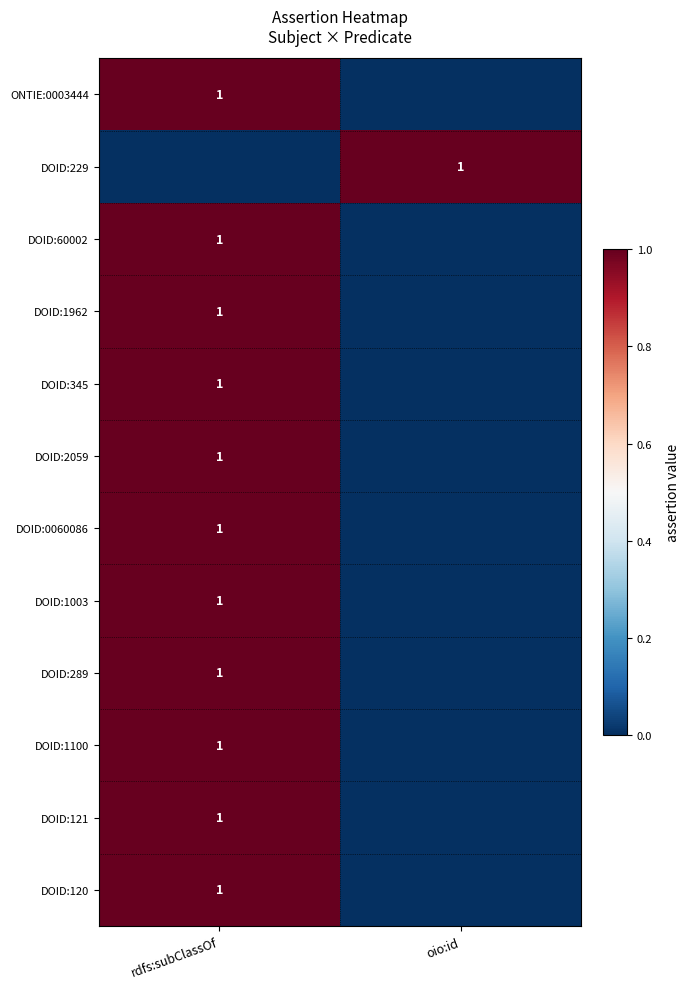

True or false: DOID:0060086 has a value of 1 at rdfs:subClassOf.

True